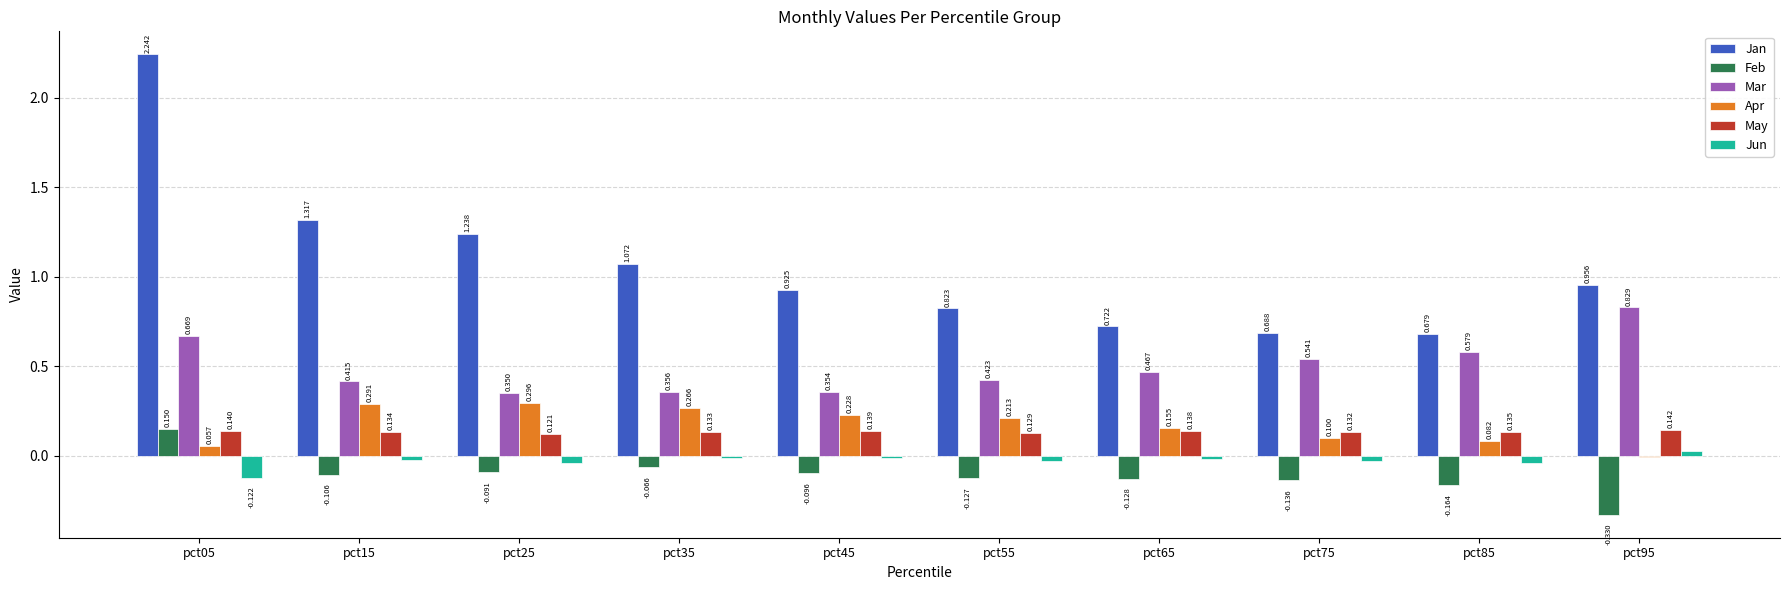

Which series changed the most between pct35 and pct65?

Jan